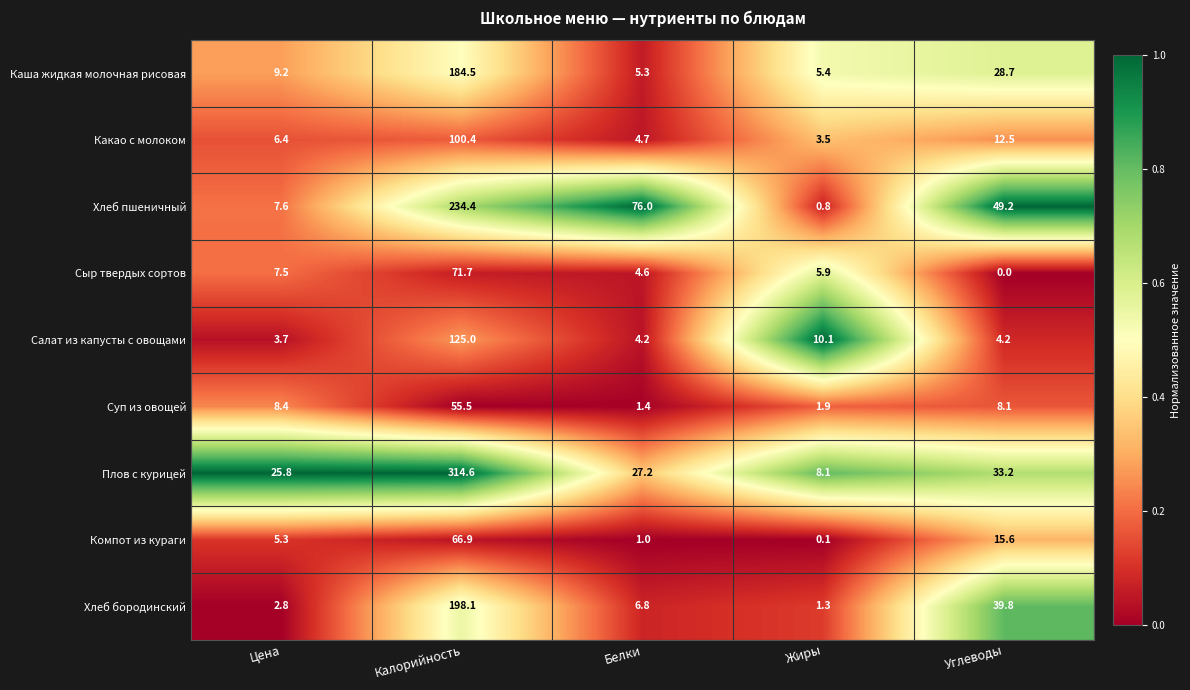

What is the lowest value of the Суп из овощей series?

1.4